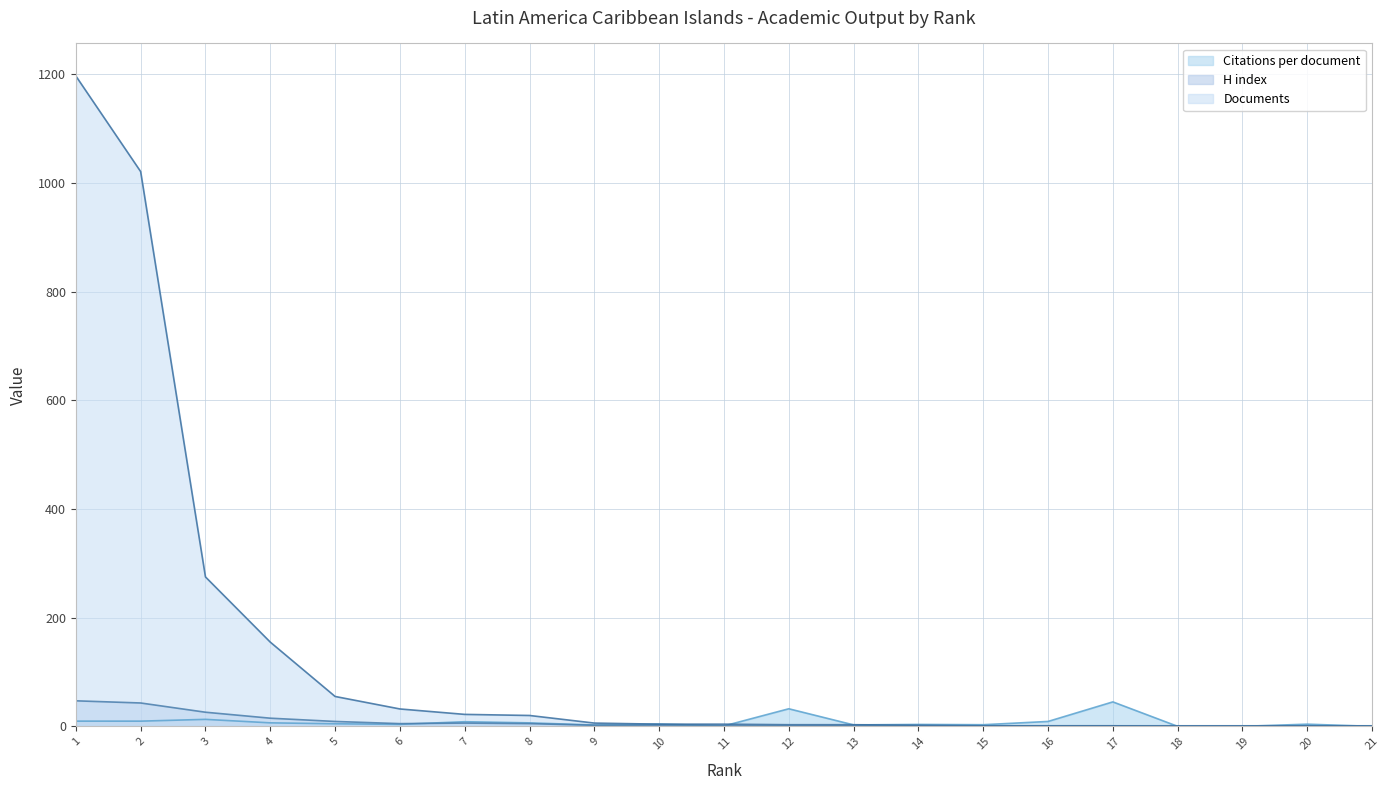

At which label is Citations per document closest to 22?

3